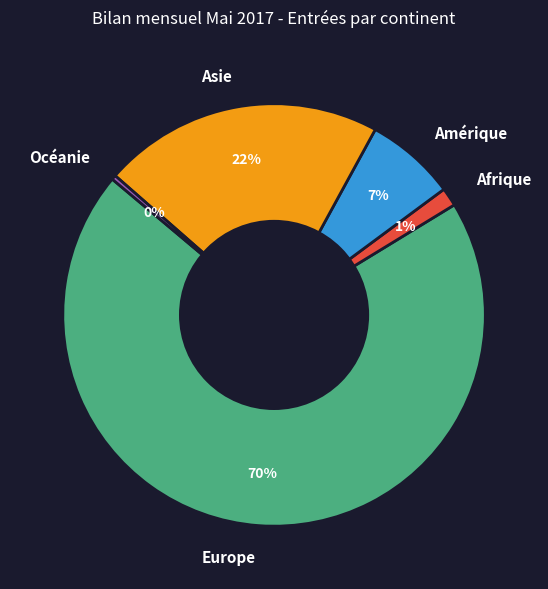

To the nearest percent, what is the difference between the Amérique and Océanie slice percentages?

7%